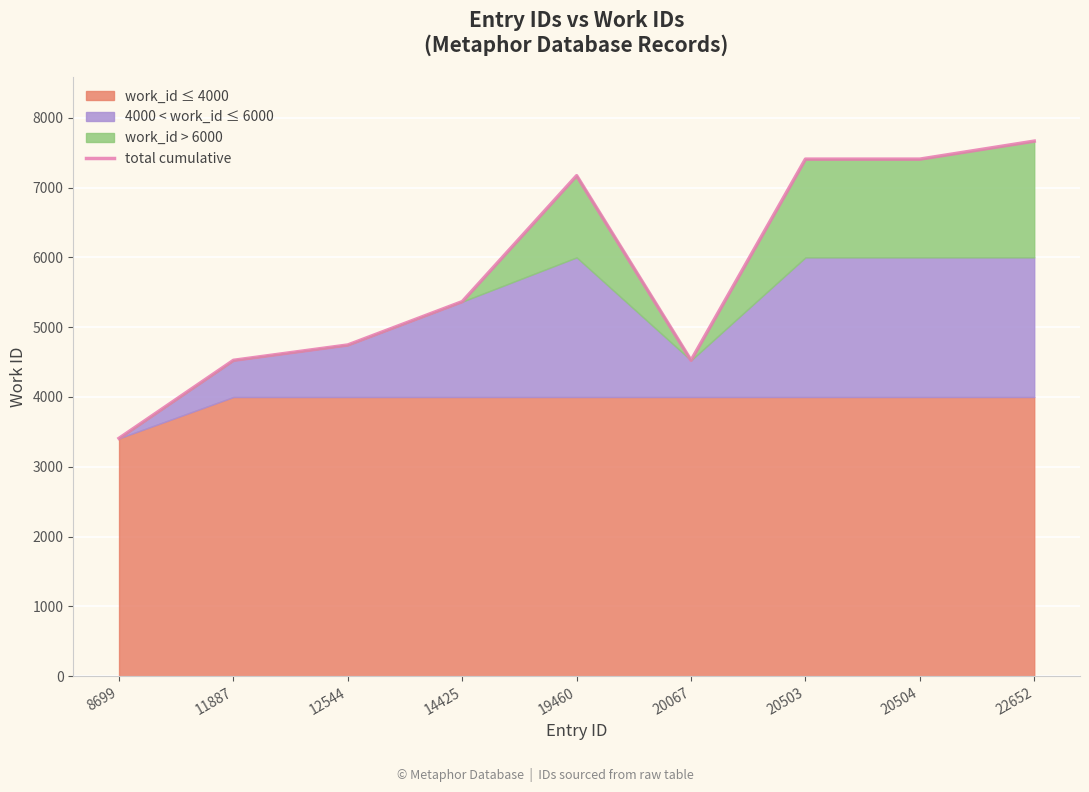

Count the number of categories in the chart.

9